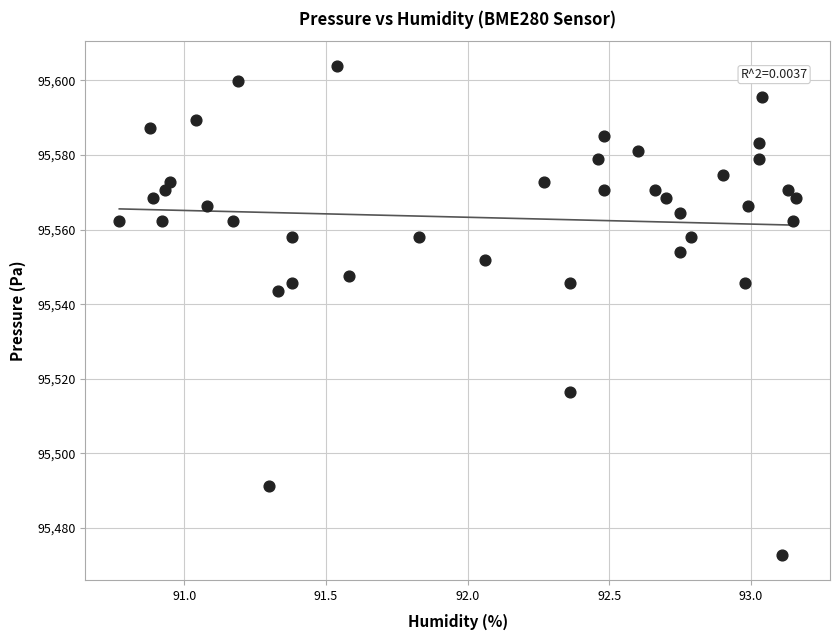

What Y value in the scatter plot is closest to 95538?

95543.5